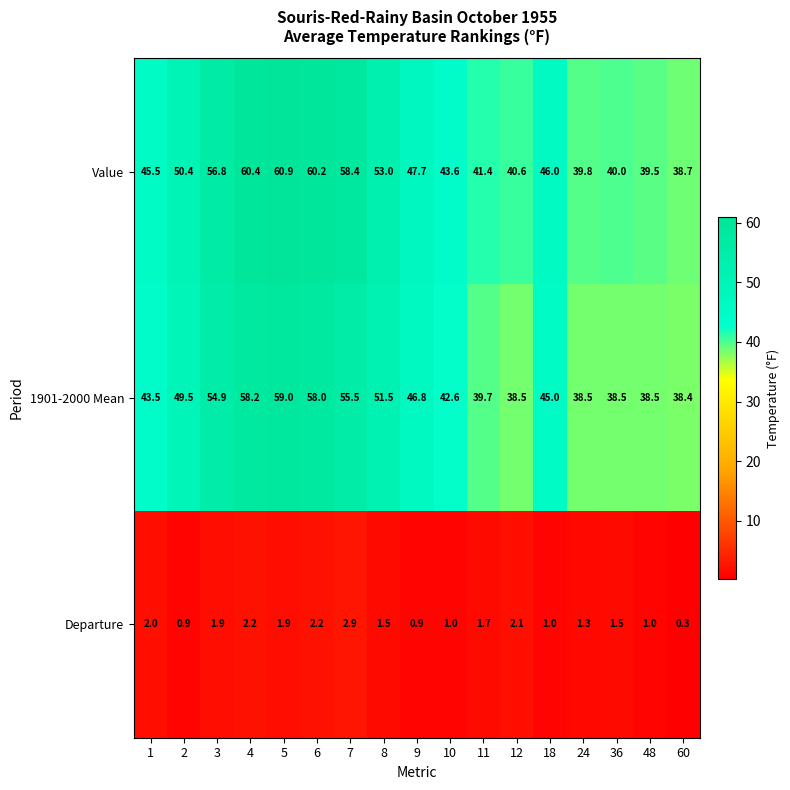

The 1901-2000 Mean series shows 38.5 at 24. True or false?

True